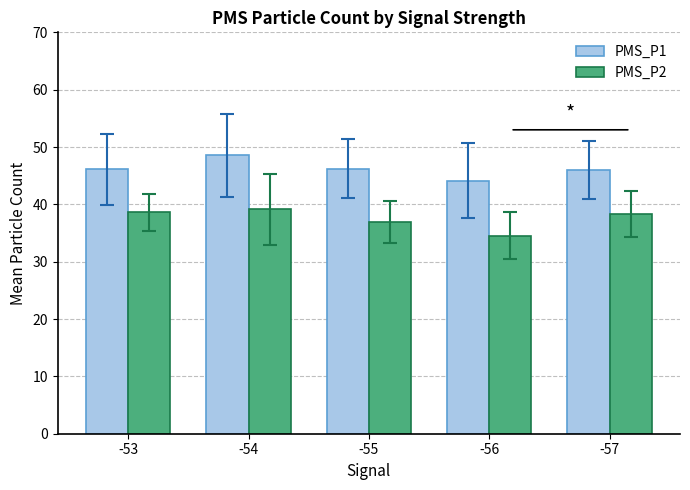

Which series has the widest spread of values?

PMS_P2